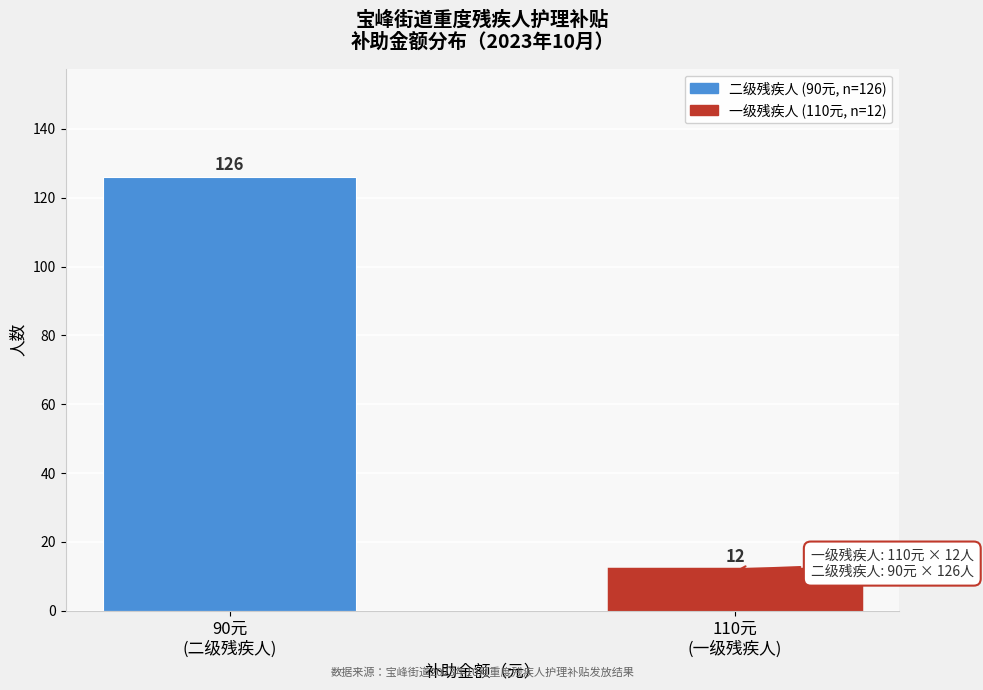

Reading left to right, extract all data points from this chart.

126	12